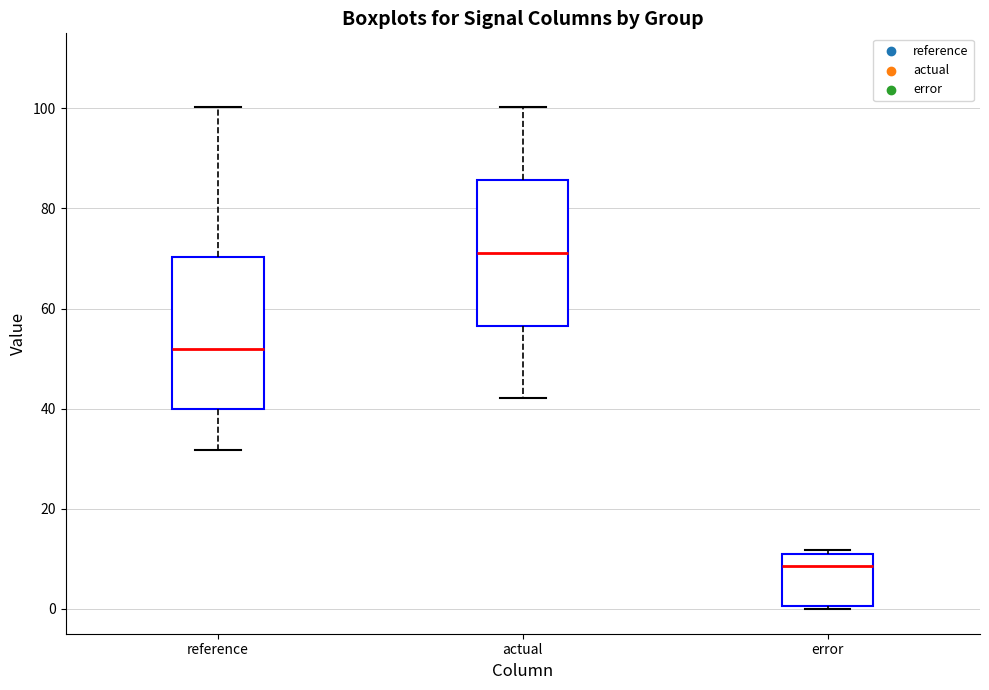

Which box has the lowest median line?

error